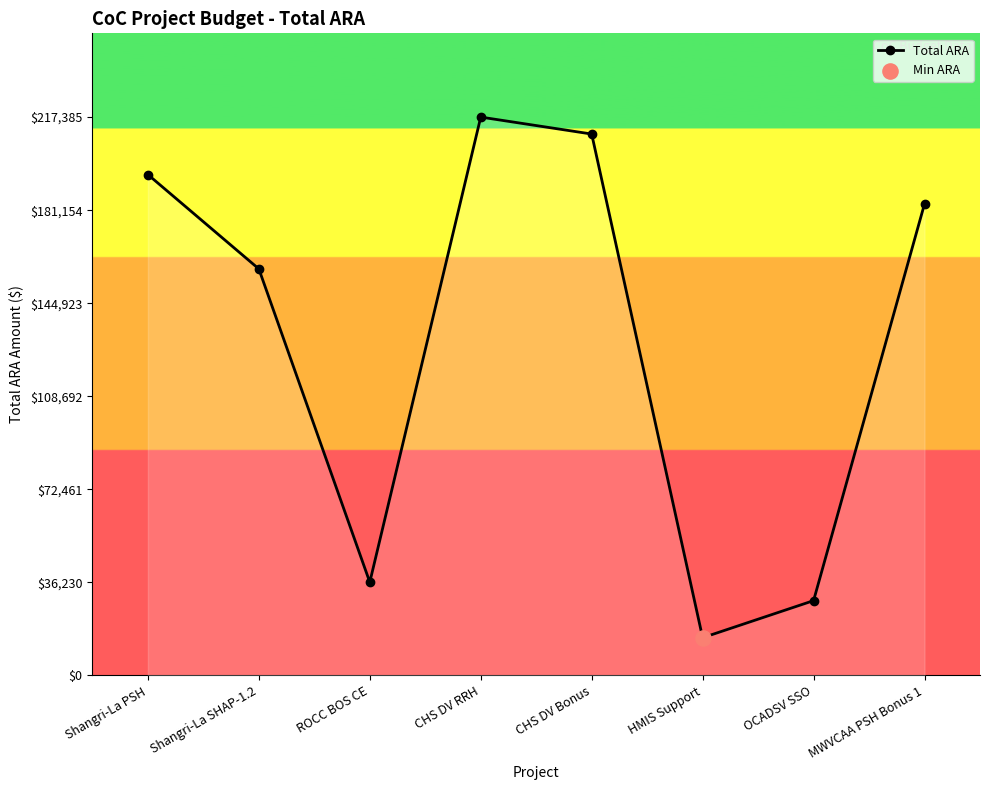

Which has a higher value, Shangri-La SHAP-1.2 or MWVCAA PSH Bonus 1?

MWVCAA PSH Bonus 1